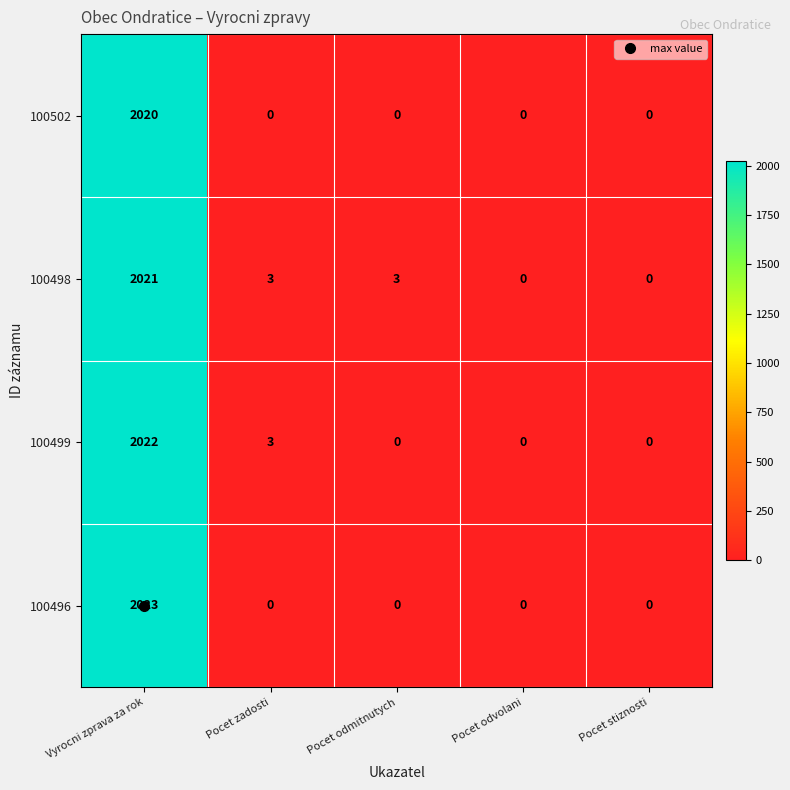

Rank the series by their maximum value, from highest to lowest.

100496, 100499, 100498, 100502